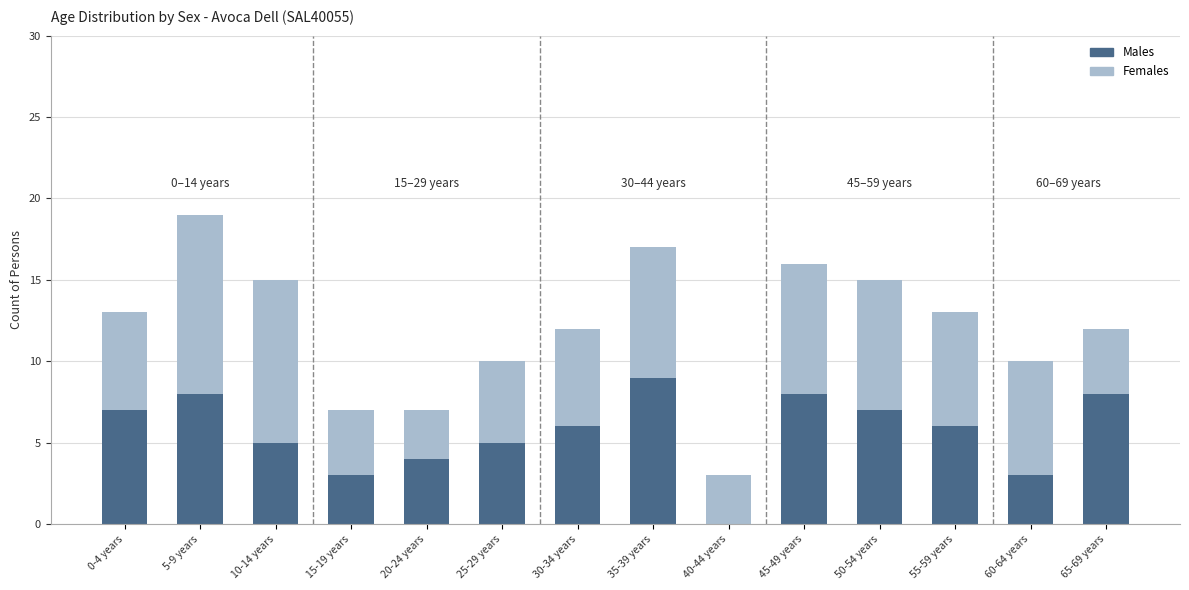

What is the sum of all Males values?

79